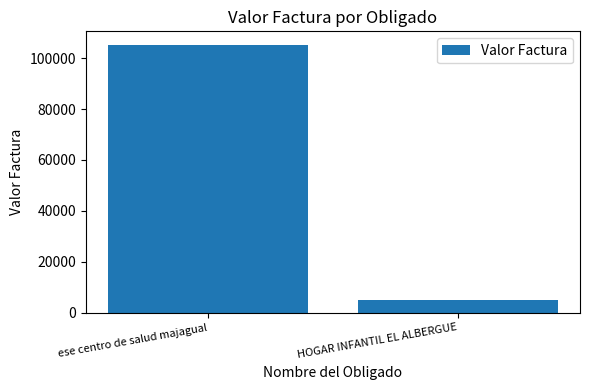

At which category does the chart reach its peak across all series?

ese centro de salud majagual